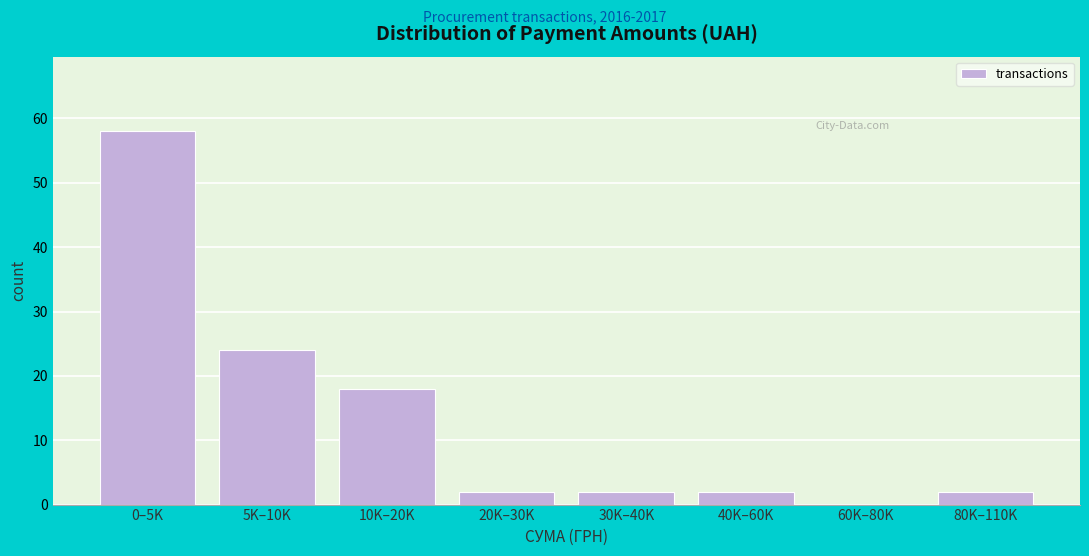

Reading left to right, list all the values displayed in this chart.

0–5K=58	5K–10K=24	10K–20K=18	20K–30K=2	30K–40K=2	40K–60K=2	60K–80K=0	80K–110K=2